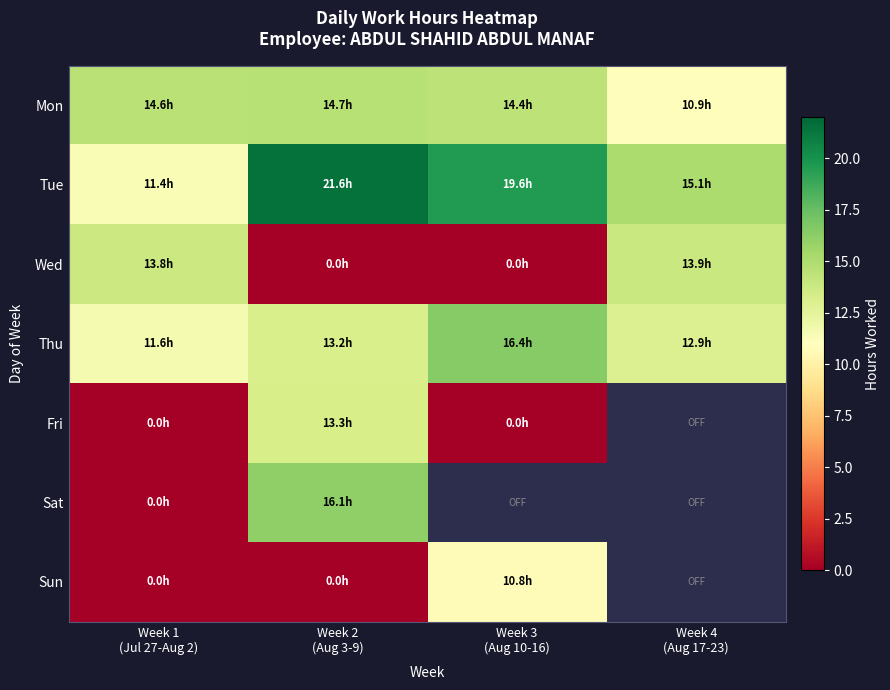

At Week 3 (Aug 10-16), list the series in order from smallest to largest.

Wed, Fri, Sun, Mon, Thu, Tue, Sat